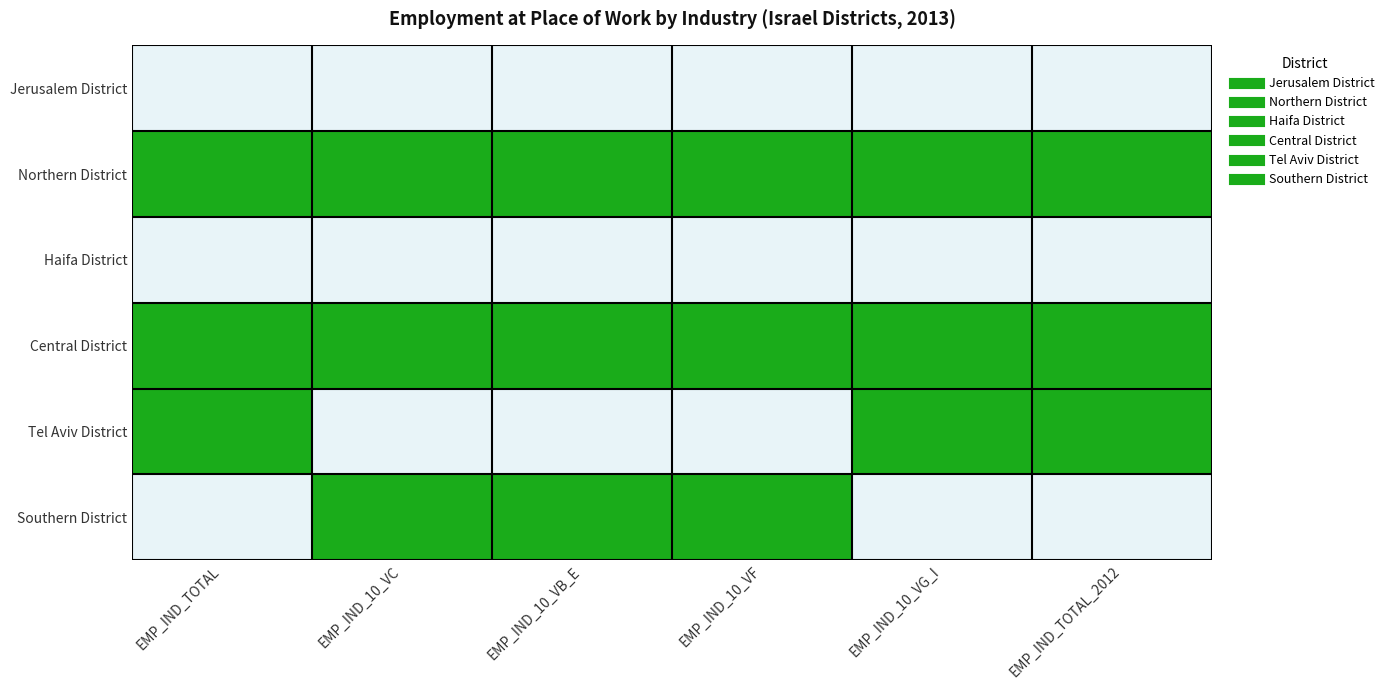

Which label corresponds to the largest value in the chart?

EMP_IND_TOTAL